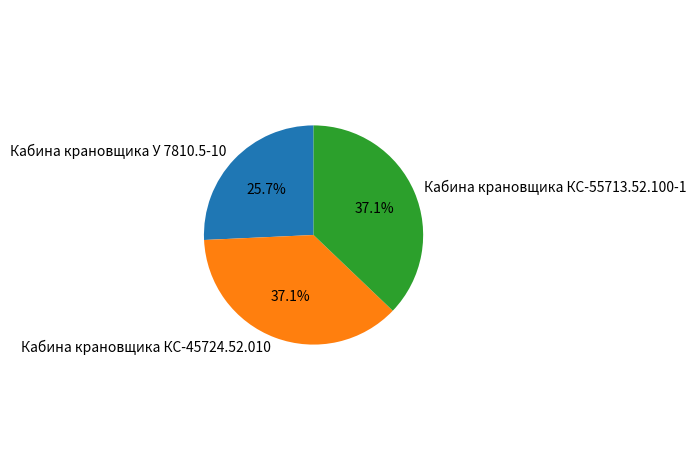

Count the number of slices in the pie.

3